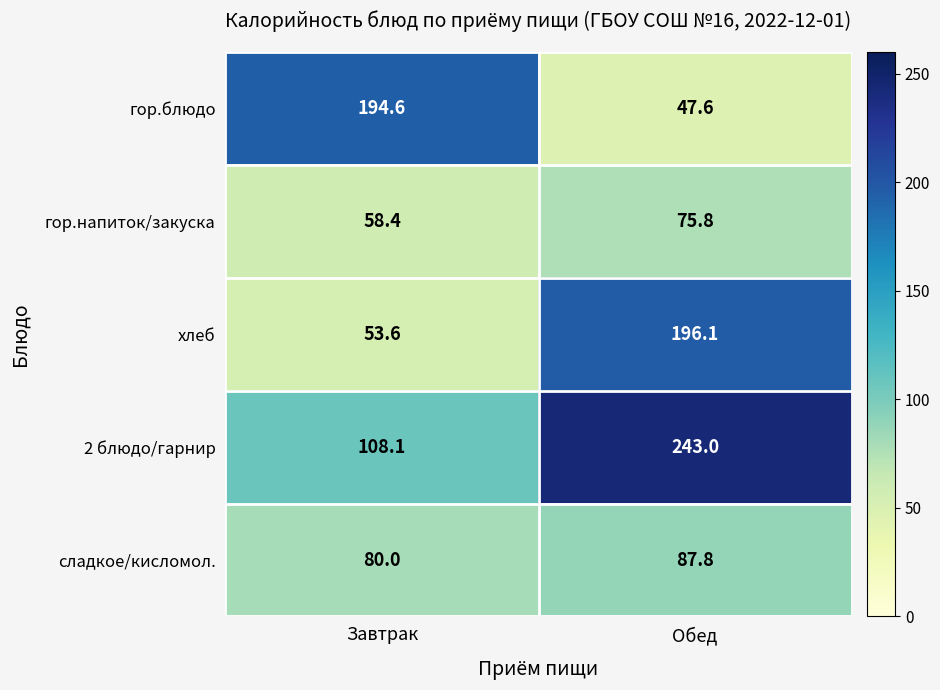

What is the total value across all series at Завтрак?

494.7